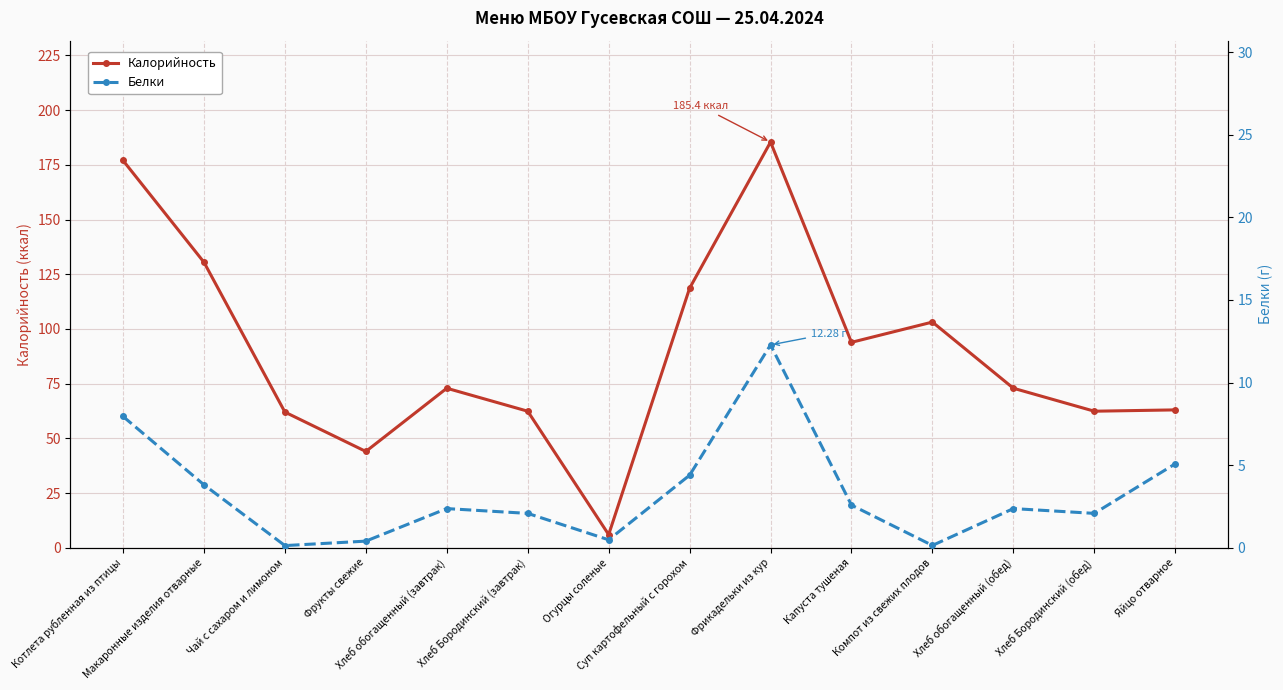

Reading right to left, list all the values displayed in this chart.

Калорийность: Яйцо отварное=63.0	Хлеб Бородинский (обед)=62.4	Хлеб обогащенный (обед)=72.9	Компот из свежих плодов=103.1	Капуста тушеная=93.9	Фрикадельки из кур=185.4	Суп картофельный с горохом=118.6	Огурцы соленые=6.0	Хлеб Бородинский (завтрак)=62.4	Хлеб обогащенный (завтрак)=72.9	Фрукты свежие=44.0	Чай с сахаром и лимоном=62.0	Макаронные изделия отварные=130.5	Котлета рубленная из птицы=177.0
Белки: Яйцо отварное=5.1	Хлеб Бородинский (обед)=2.1	Хлеб обогащенный (обед)=2.4	Компот из свежих плодов=0.1	Капуста тушеная=2.6	Фрикадельки из кур=12.3	Суп картофельный с горохом=4.4	Огурцы соленые=0.5	Хлеб Бородинский (завтрак)=2.1	Хлеб обогащенный (завтрак)=2.4	Фрукты свежие=0.4	Чай с сахаром и лимоном=0.1	Макаронные изделия отварные=3.8	Котлета рубленная из птицы=8.0